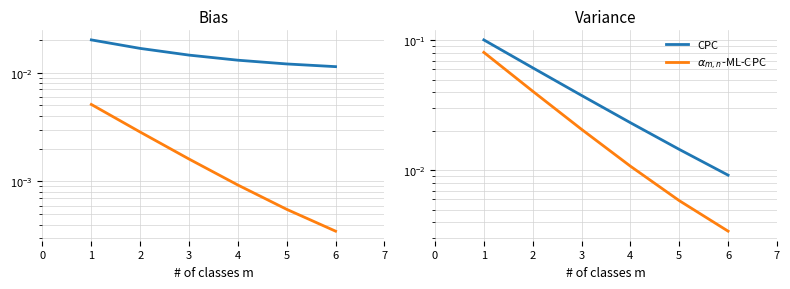

True or false: $\alpha_{m,n}$-ML-CPC and CPC cross at least once.

False